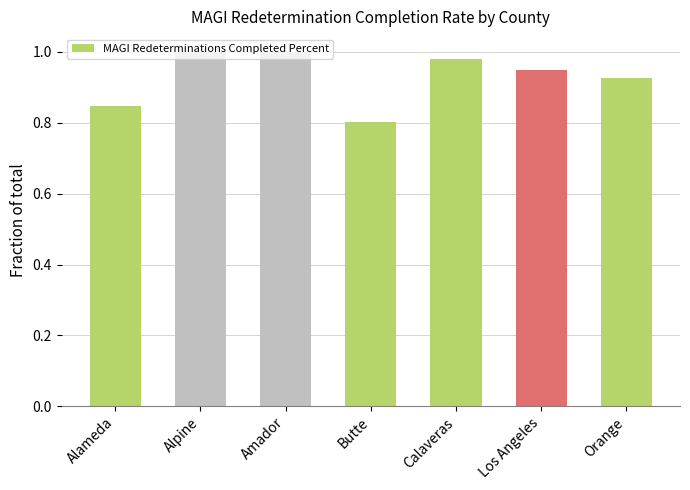

Between Los Angeles and Calaveras, which is larger?

Calaveras